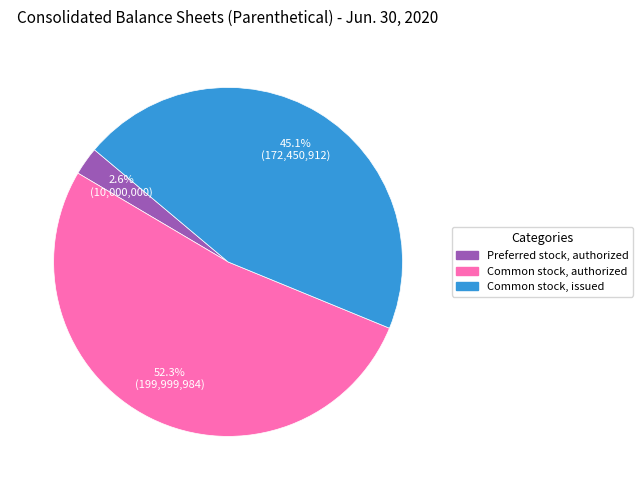

Is there any slice that represents more than half of the pie?

Yes